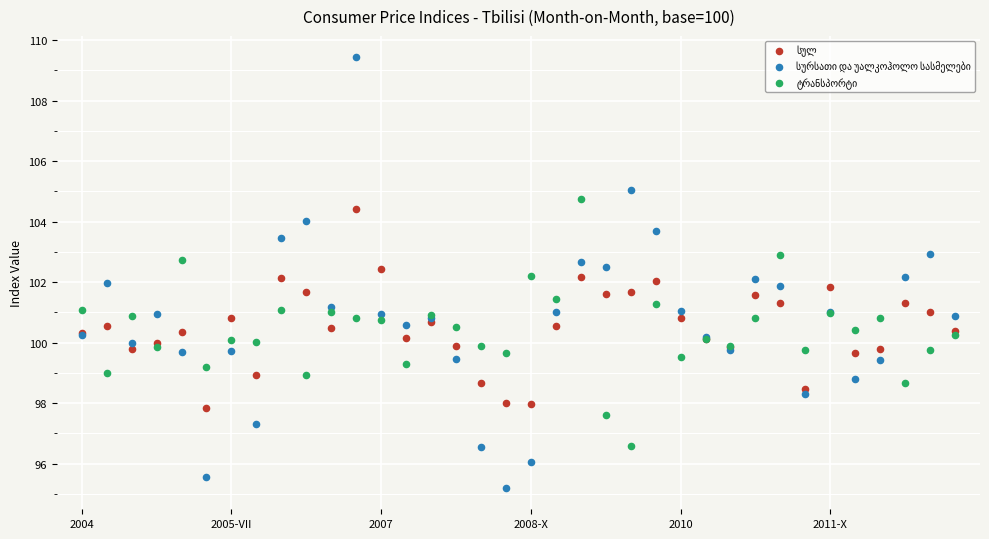

What is the X range (max minus min) for the scatter plot?

35.0